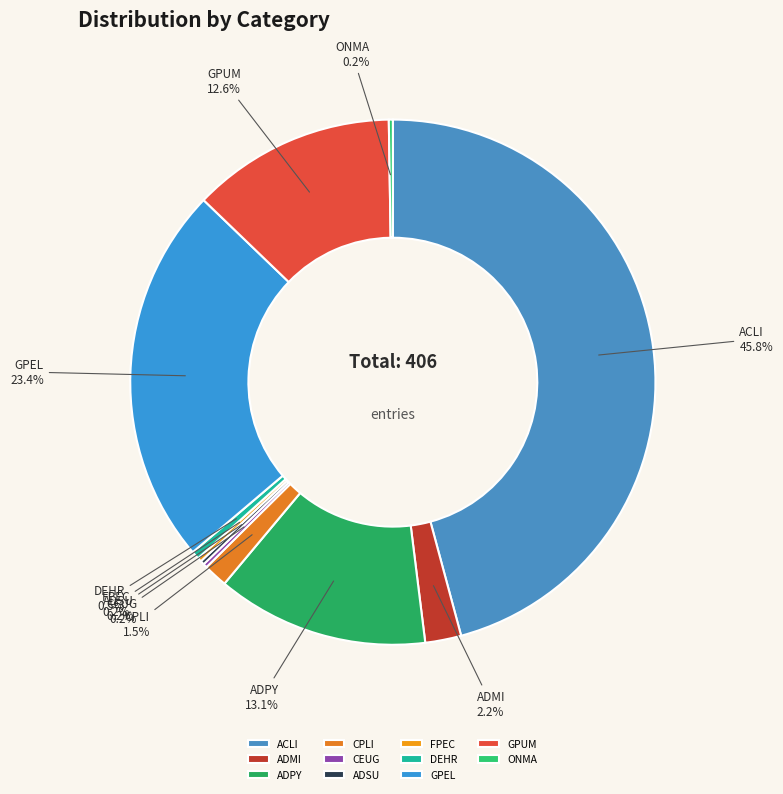

What is the largest slice in the pie chart?

ACLI